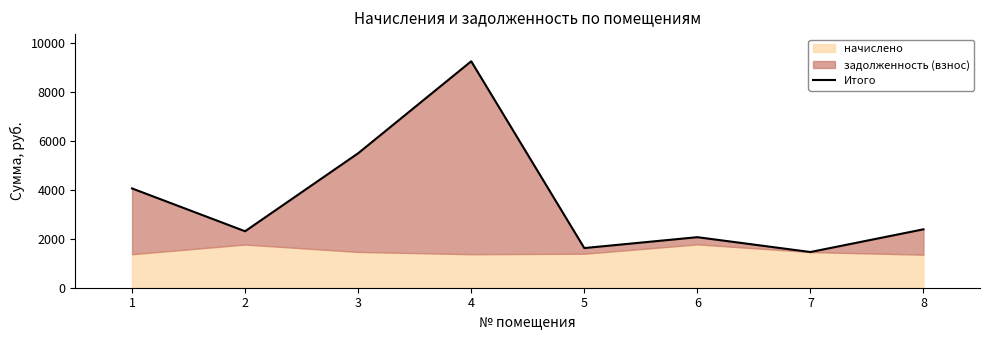

Which has a higher value, 4 or 2?

4